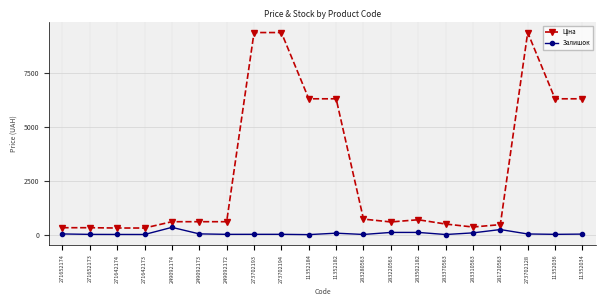

What value does the Залишок series have at 11352036?

17.0